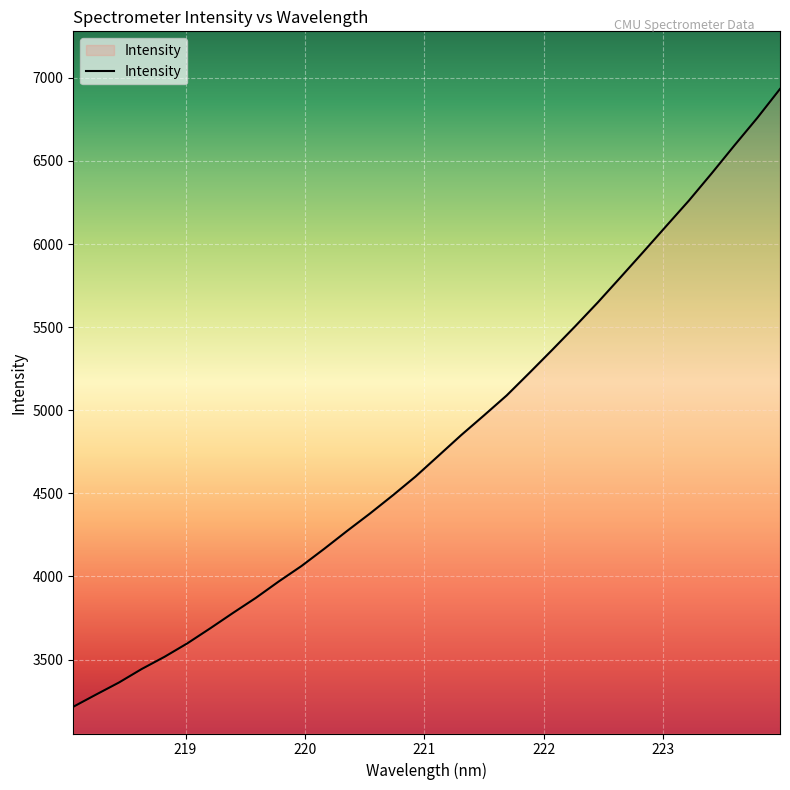

What is the difference between the maximum and minimum values?

3717.4